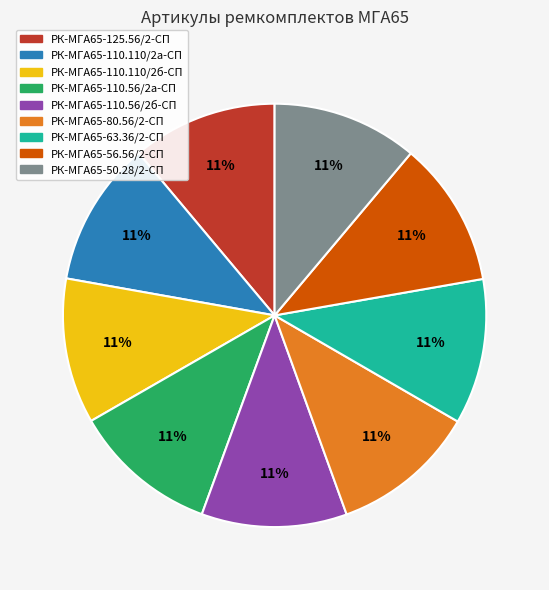

True or false: РК-МГА65-110.56/2б-СП accounts for 11% of the total.

True